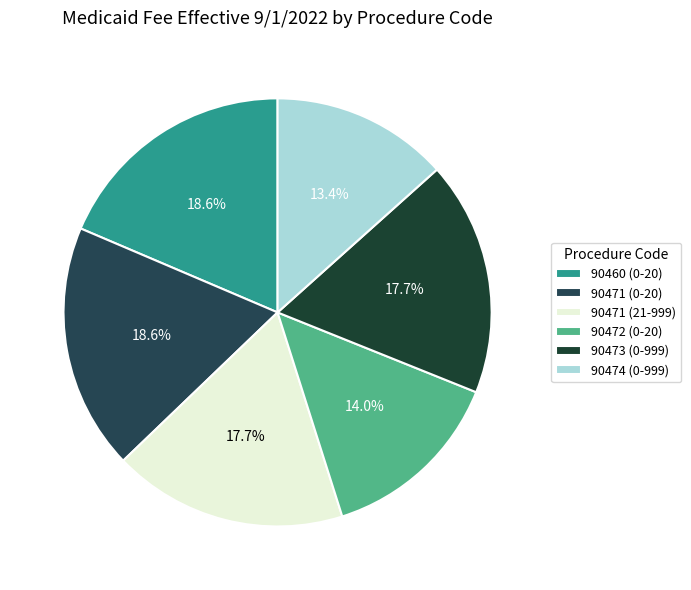

How many slices are in this pie chart?

6